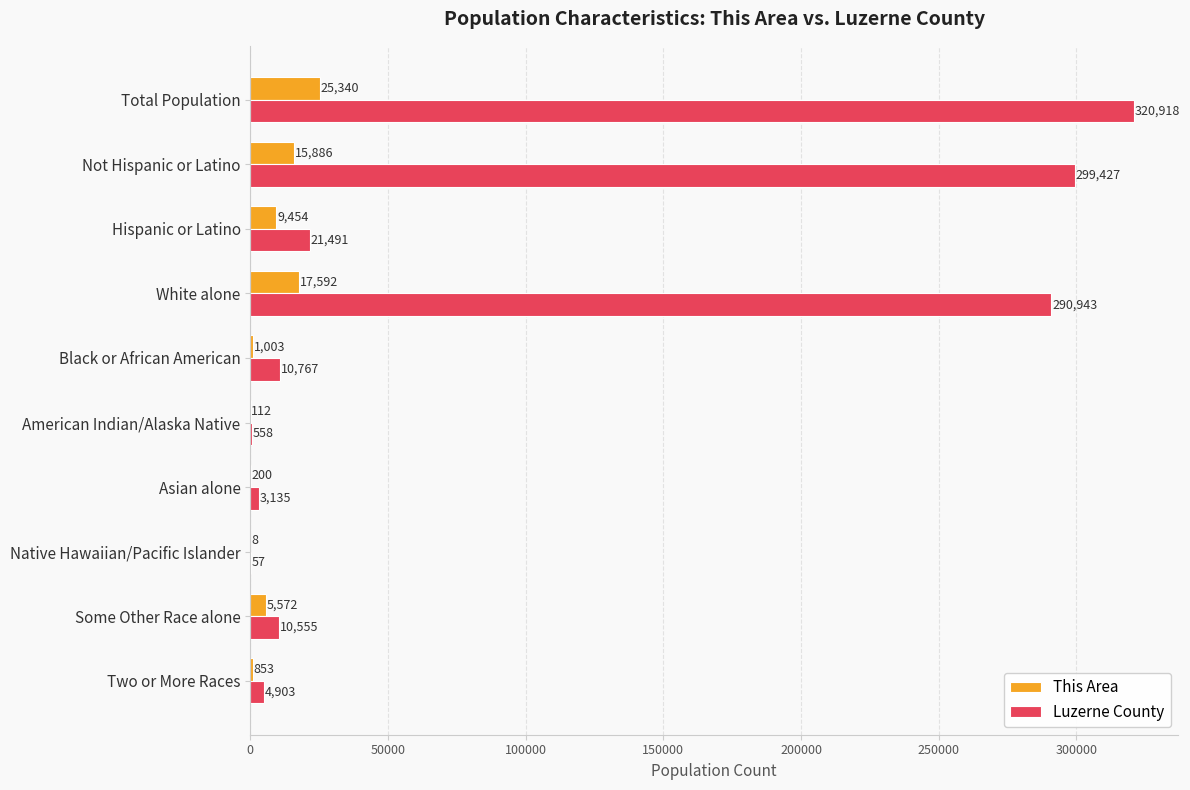

What is the approximate value of This Area at Black or African American?

1003